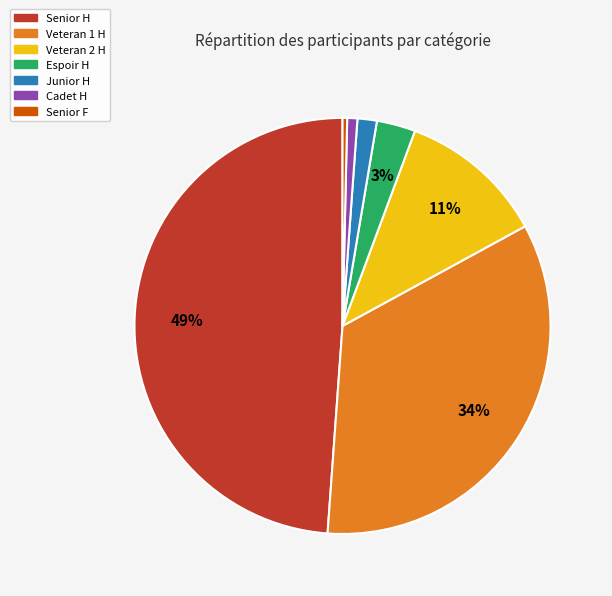

True or false: Senior F accounts for 6% of the total.

False